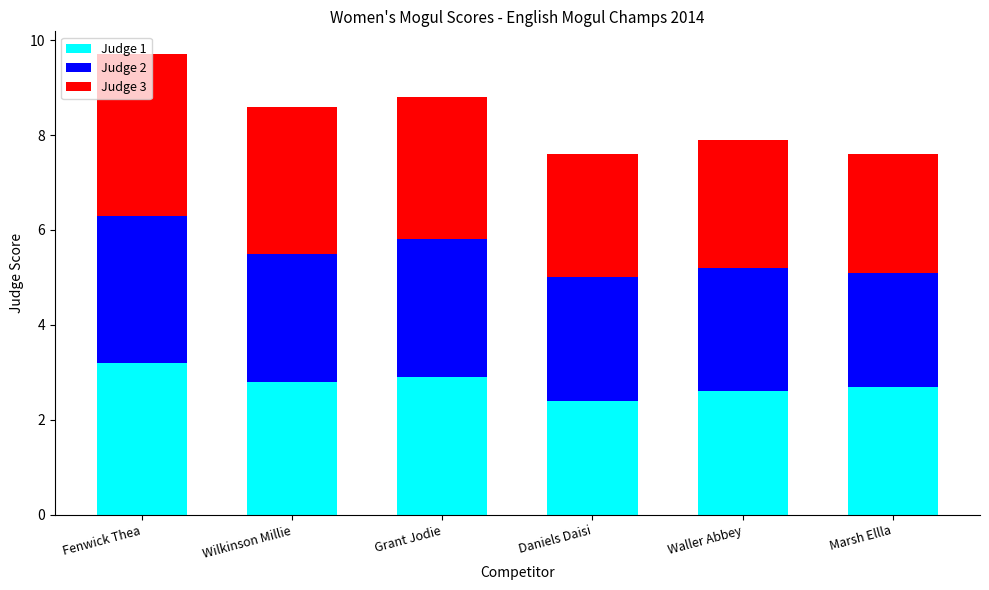

At which category is the sum across all series the highest?

Fenwick Thea